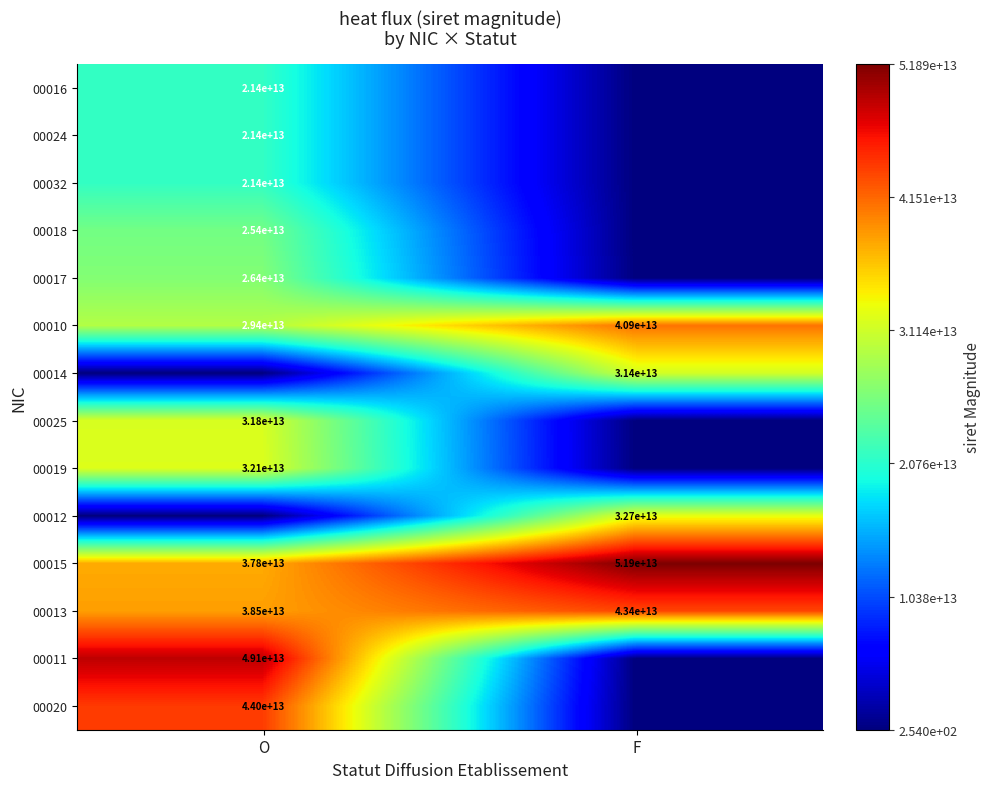

The value of 00010 at F is 40900000000000. True or false?

True